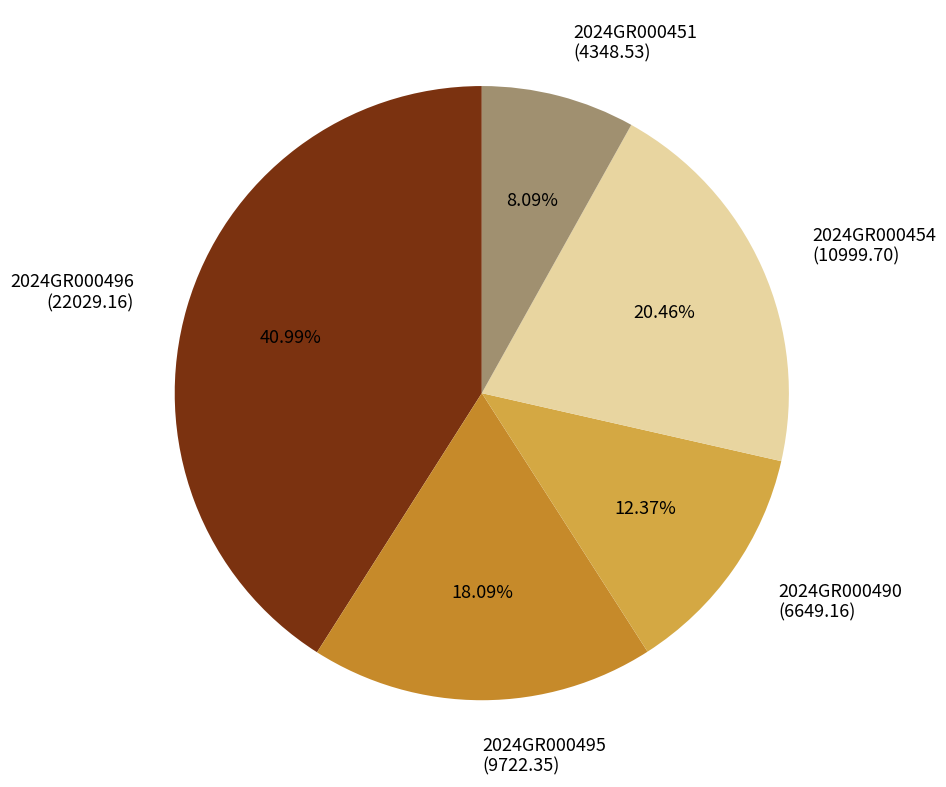

Between 2024GR000490 and 2024GR000451, which is larger?

2024GR000490